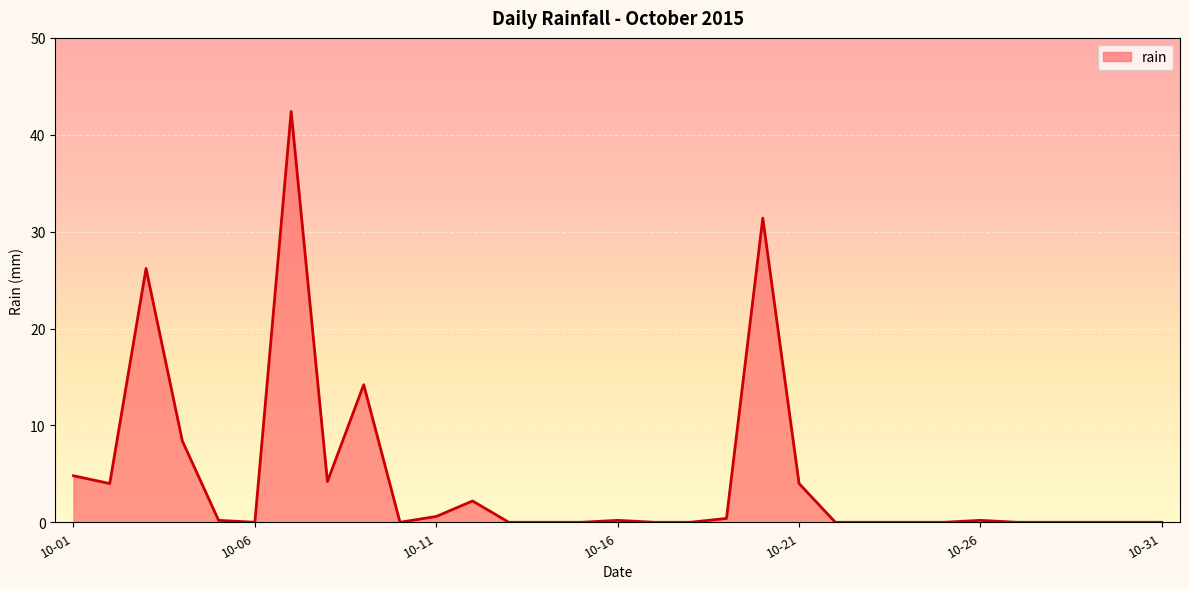

What is the greatest value displayed?

42.4